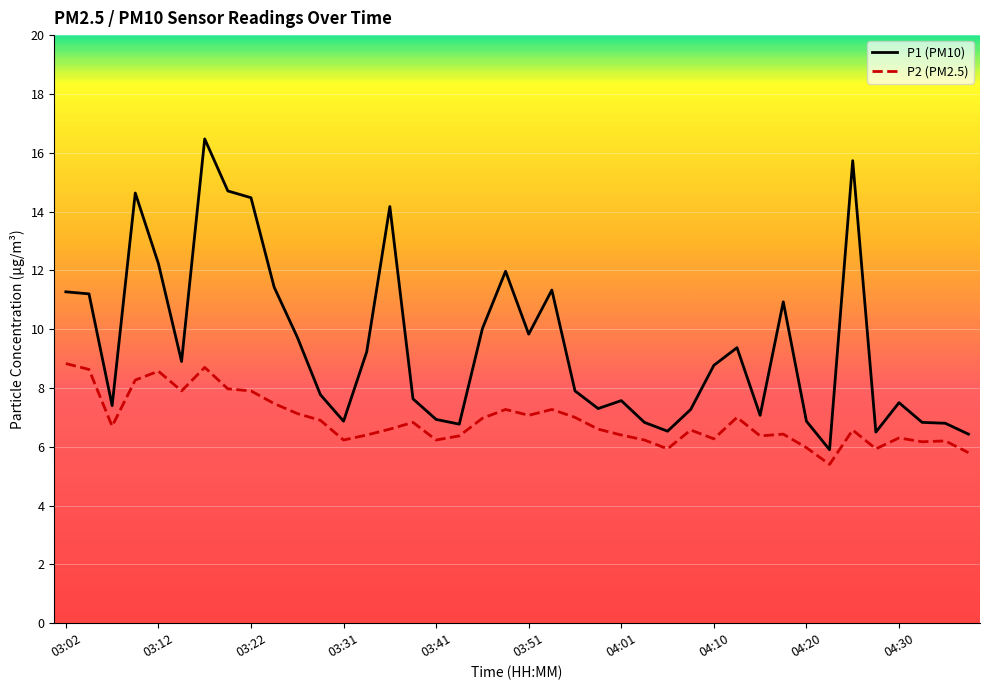

Rank the series by their average value, from highest to lowest.

P1 (PM10), P2 (PM2.5)